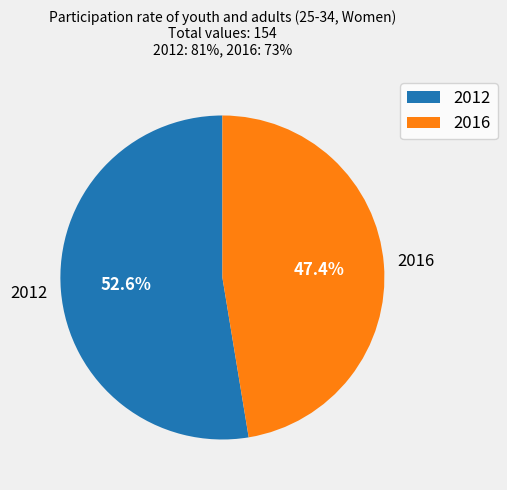

Combined, do 2012 and 2016 account for over 50%?

Yes